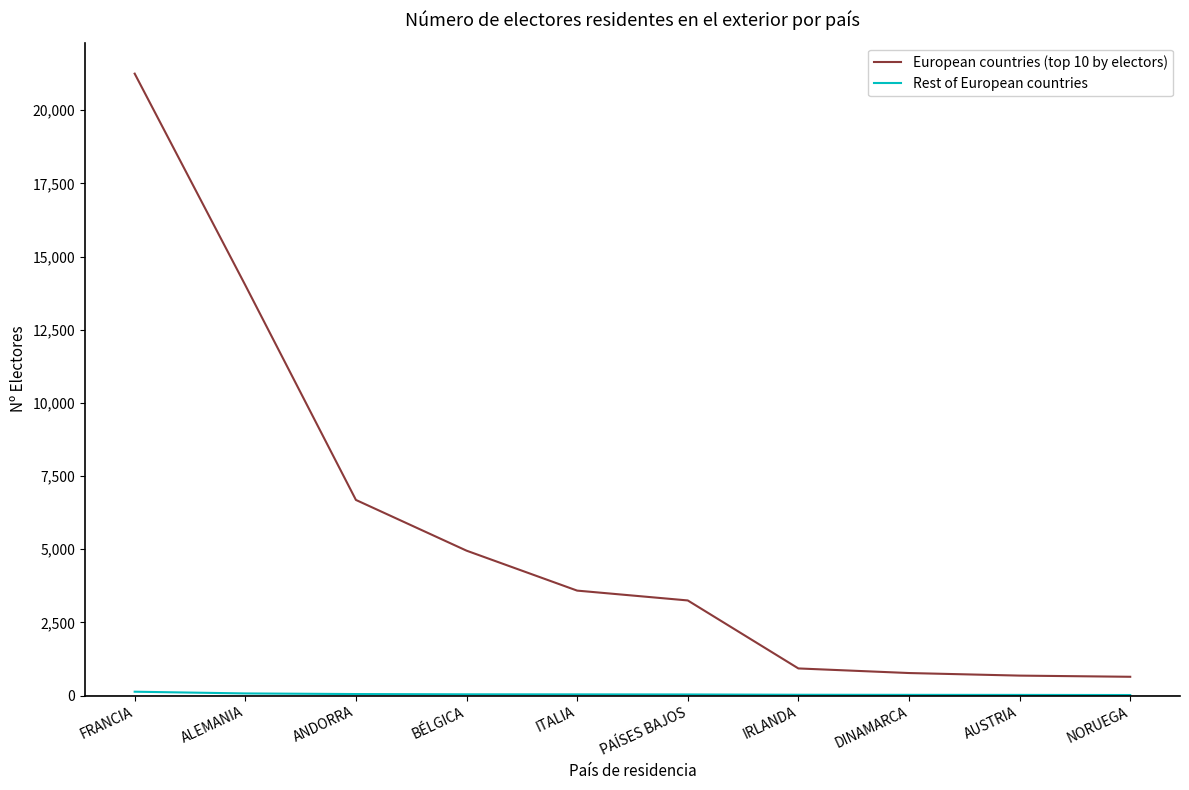

The European countries (top 10 by electors) series shows 10132 at ANDORRA. True or false?

False